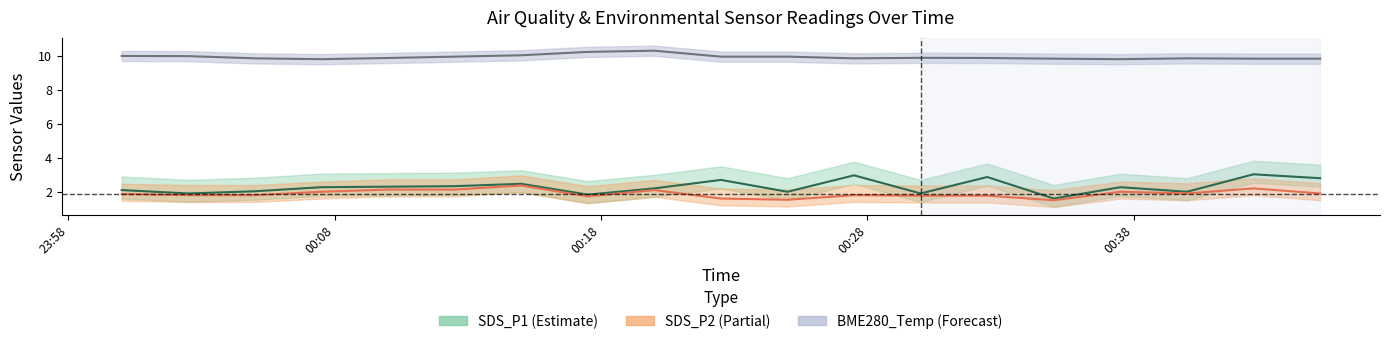

What is the difference between the second highest and second lowest values in the BME280_temp center series?

0.4